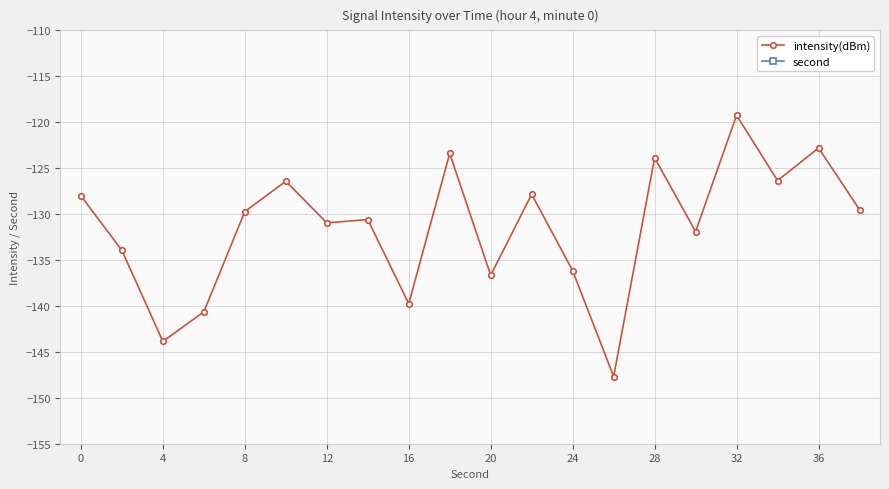

Which category has the highest value in the intensity(dBm) series?

32